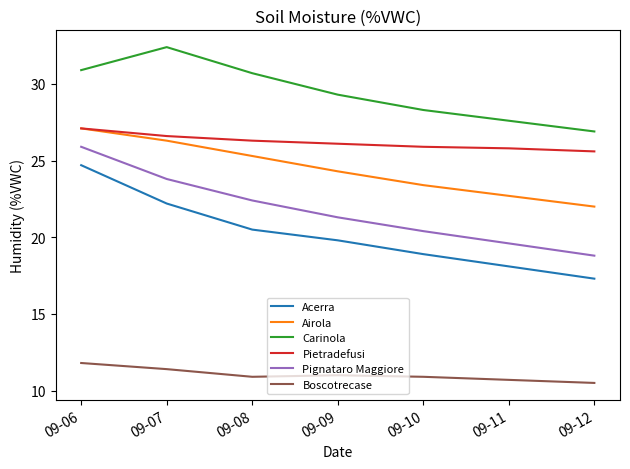

What is the total value across all series at 09-12?

121.1